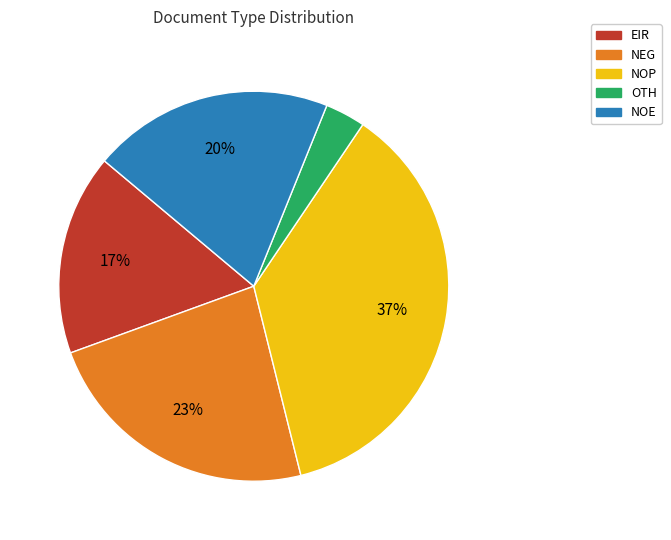

How many segments does this pie chart have?

5